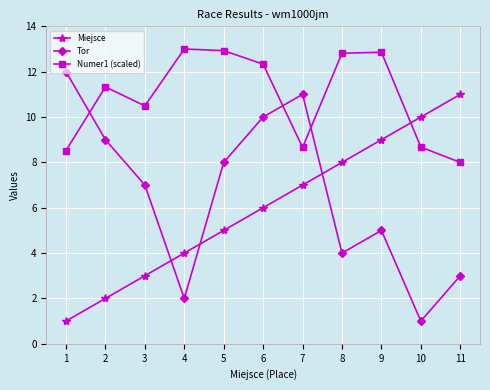

What is the total value across all series at 2?

22.3